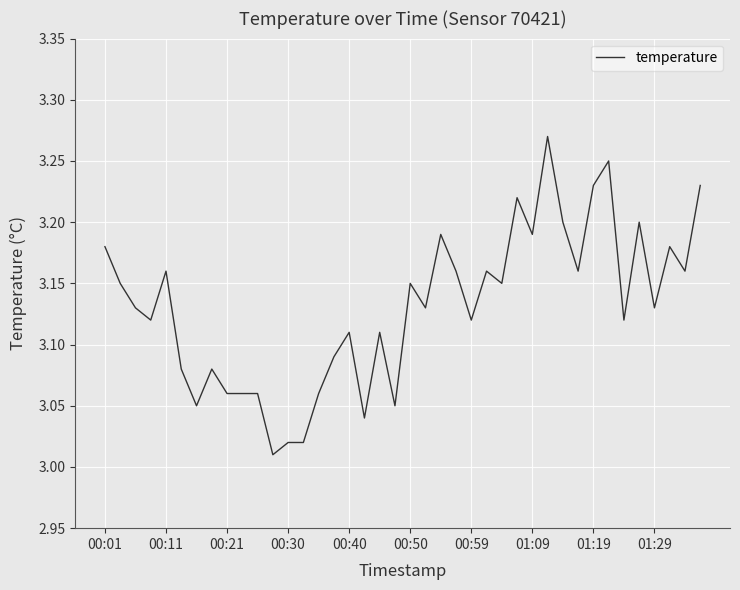

What is the difference between the maximum and minimum values?

0.3